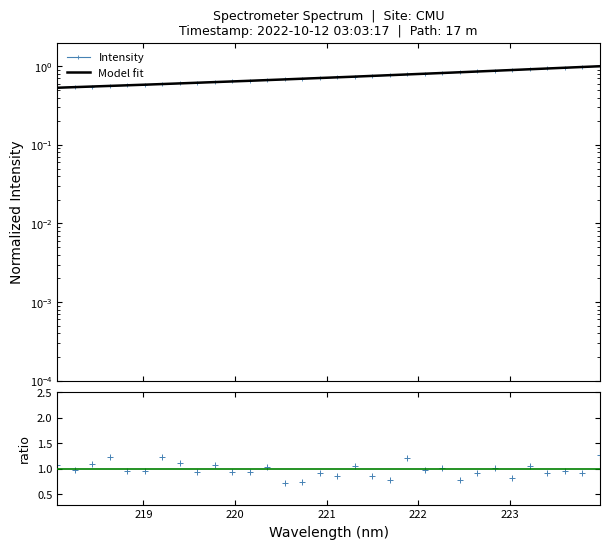

Does the chart have visible grid lines?

No